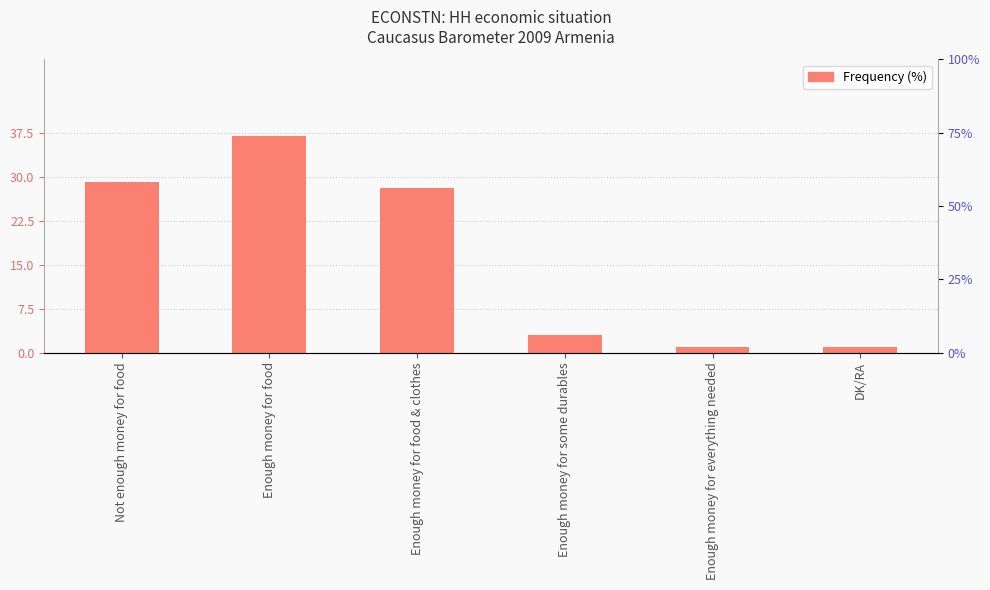

What is the label of the 4th bar from the right?

Enough money for food & clothes